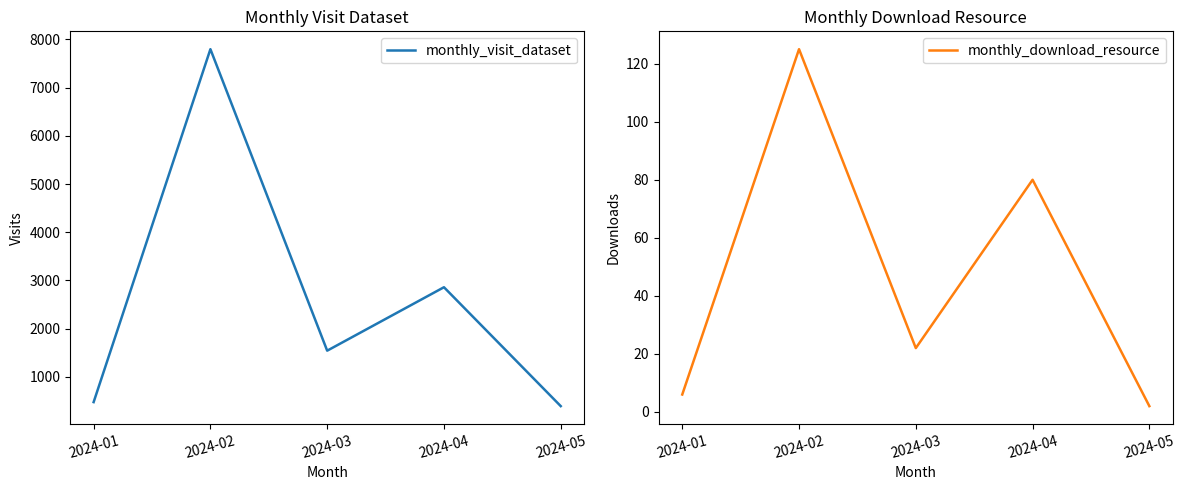

How many interior local valleys does the monthly_visit_dataset series have?

1